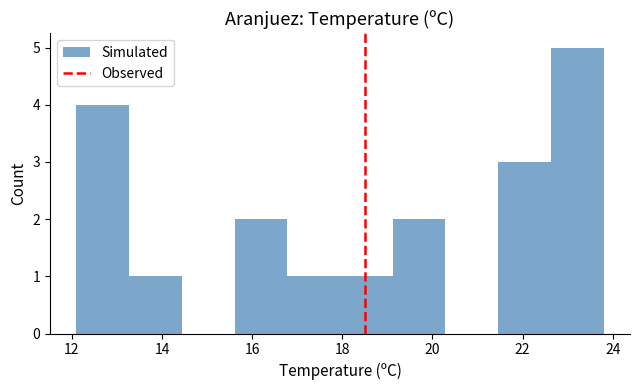

Reading left to right, list every bar in this chart as the range it spans on the x-axis followed by its height. Neither the bar edges nor the heights are printed on the chart, so give them approximately, as read against the axes.

12.2 to 13.2: 4
13.2 to 14.4: 1
14.4 to 15.6: 0
15.6 to 16.8: 2
16.8 to 18.0: 1
18.0 to 19.2: 1
19.2 to 20.2: 2
20.2 to 21.4: 0
21.4 to 22.6: 3
22.6 to 23.8: 5